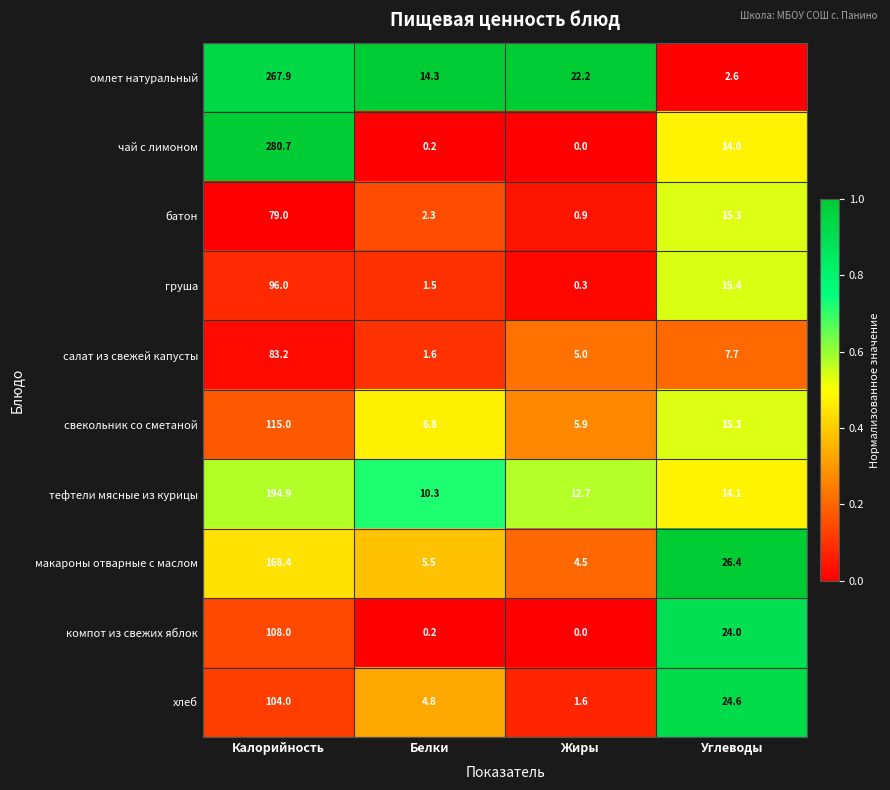

What is the difference between the свекольник со сметаной values at Калорийность and Углеводы?

99.7